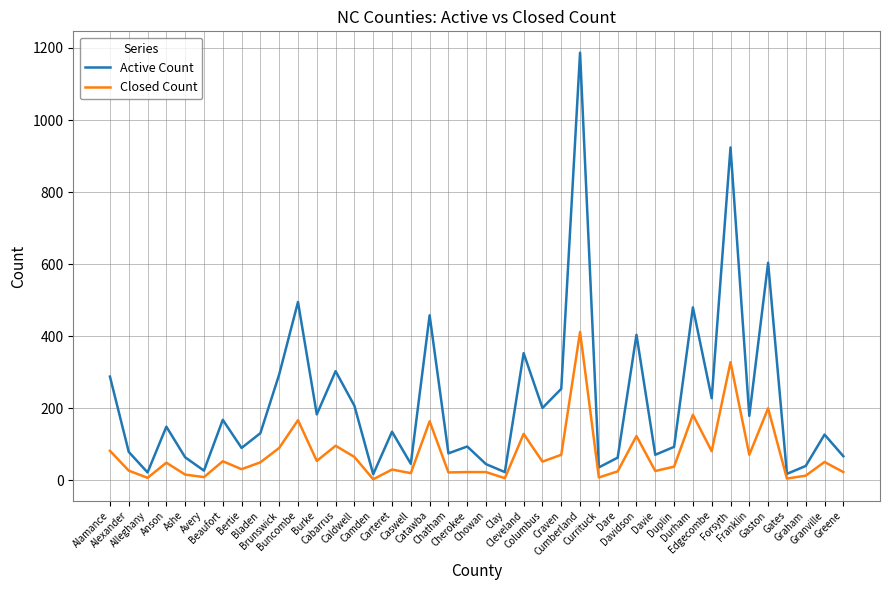

List the series in order of their peak value, lowest first.

Closed Count, Active Count